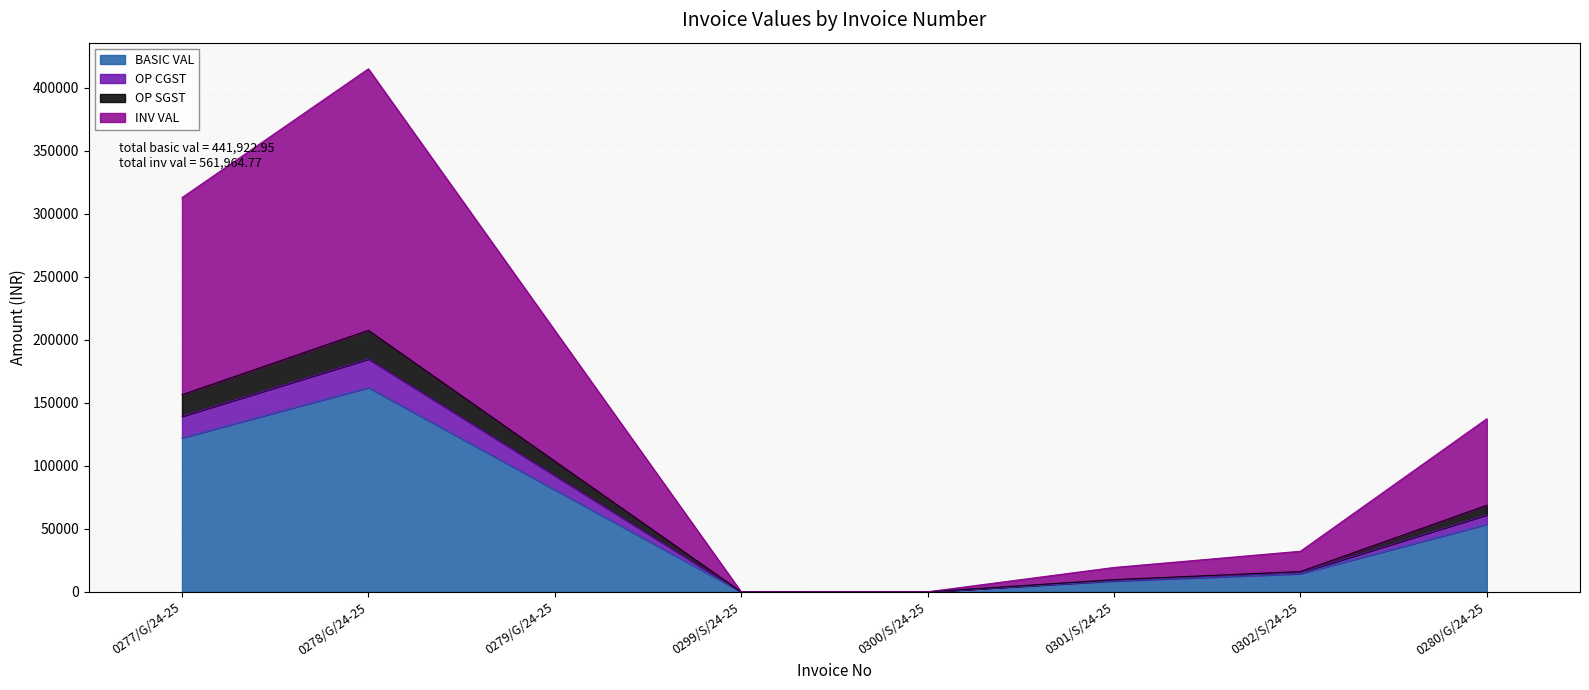

In OP CGST, how many points are lower than both neighbors (excluding endpoints)?

1